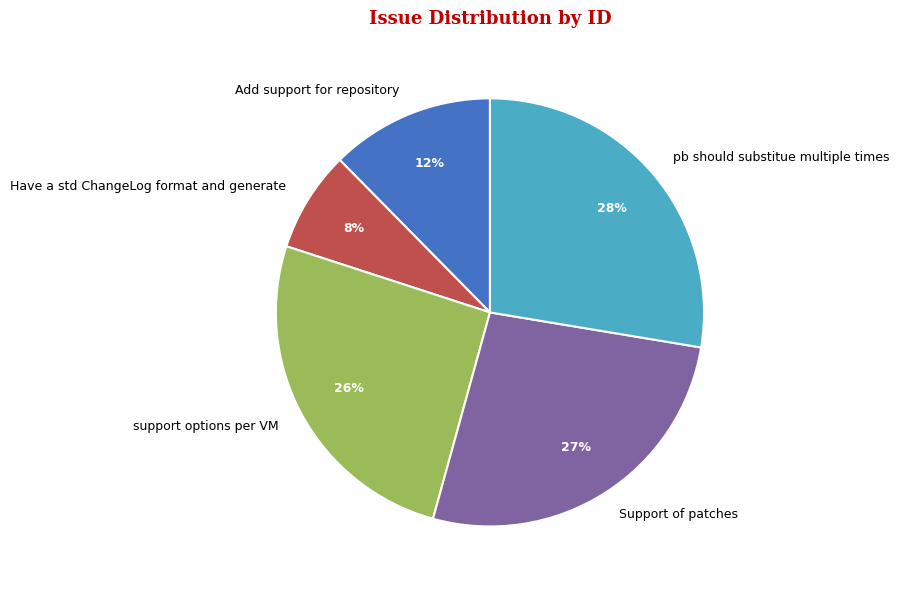

To the nearest percent, what is the difference between the largest and smallest slice percentages?

20%